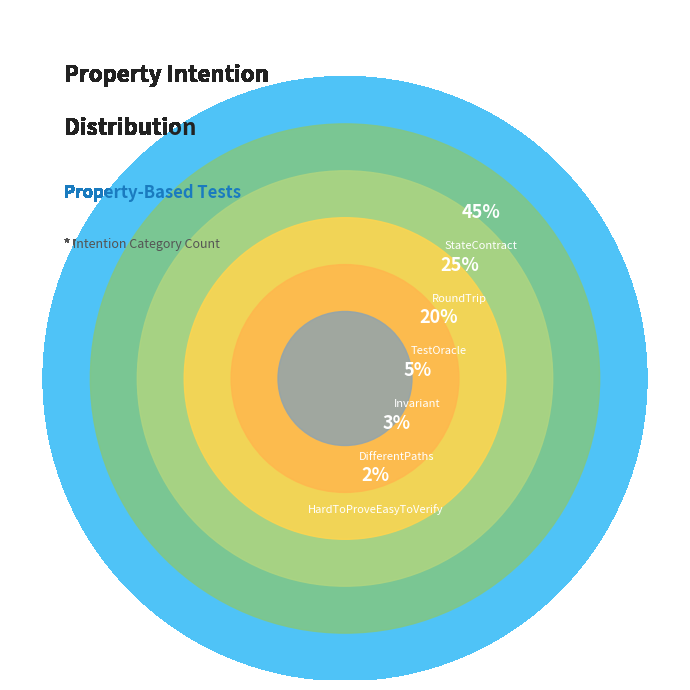

To the nearest percent, what portion does StateContract represent?

45%